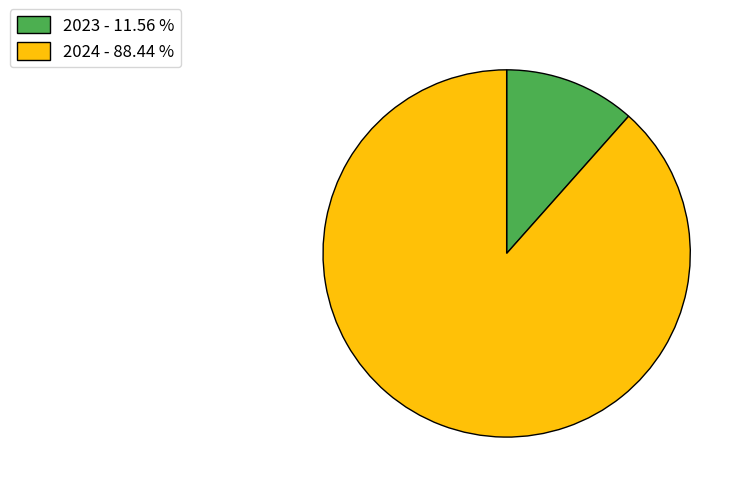

Combined, do 2023 - 11.56 % and 2024 - 88.44 % account for over 50%?

Yes